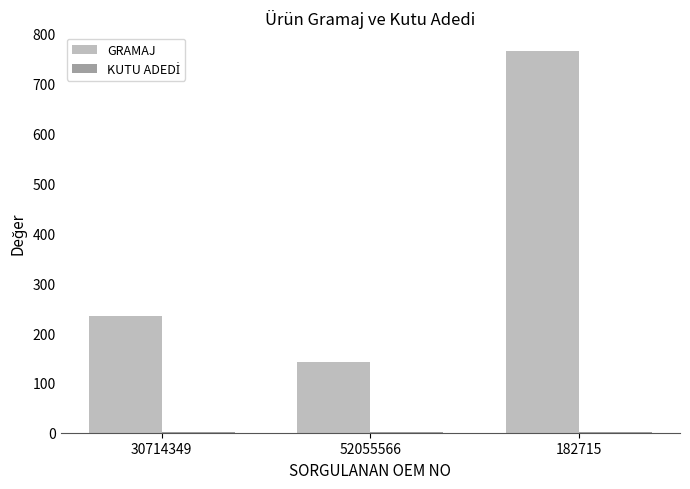

The value of GRAMAJ at 30714349 is 235. True or false?

True